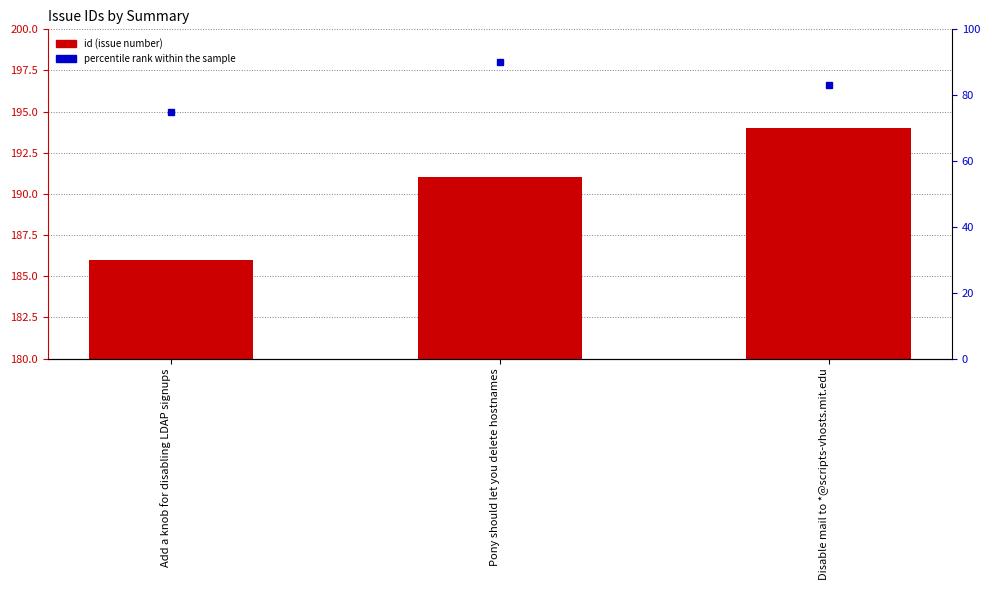

At Add a knob for disabling LDAP signups, list the series in order from smallest to largest.

percentile rank within the sample, id